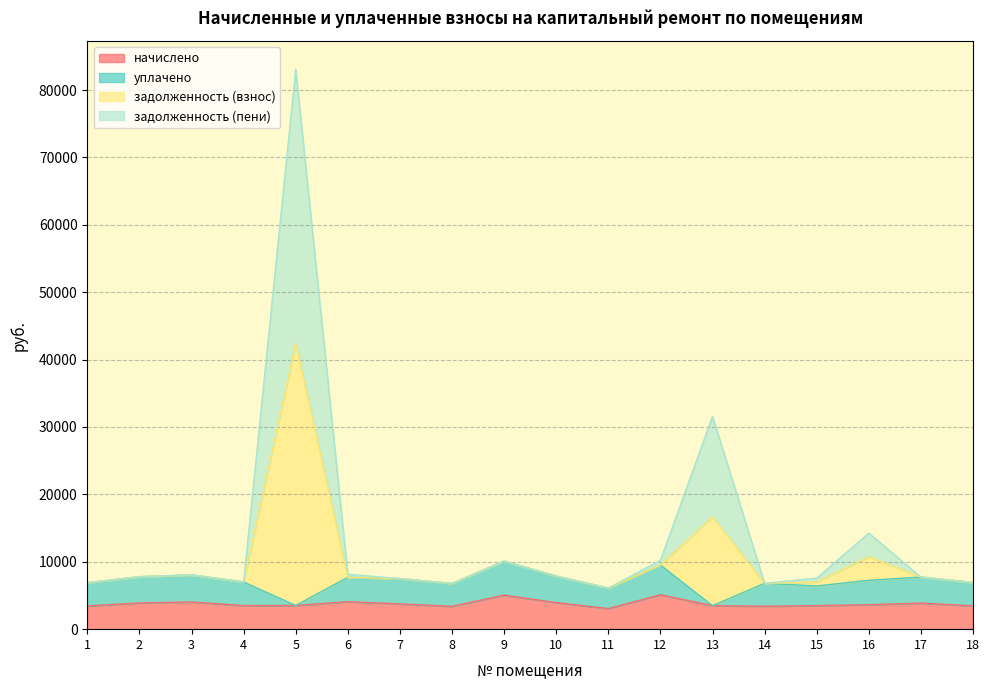

Which series has the largest total across all categories?

задолженность (взнос)